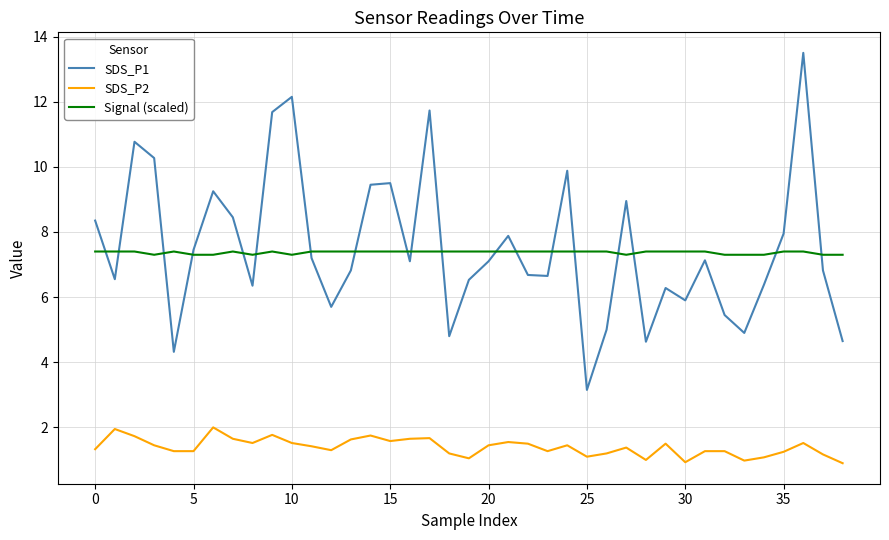

What is the difference between the second highest and minimum values in the Signal (scaled) series?

0.1